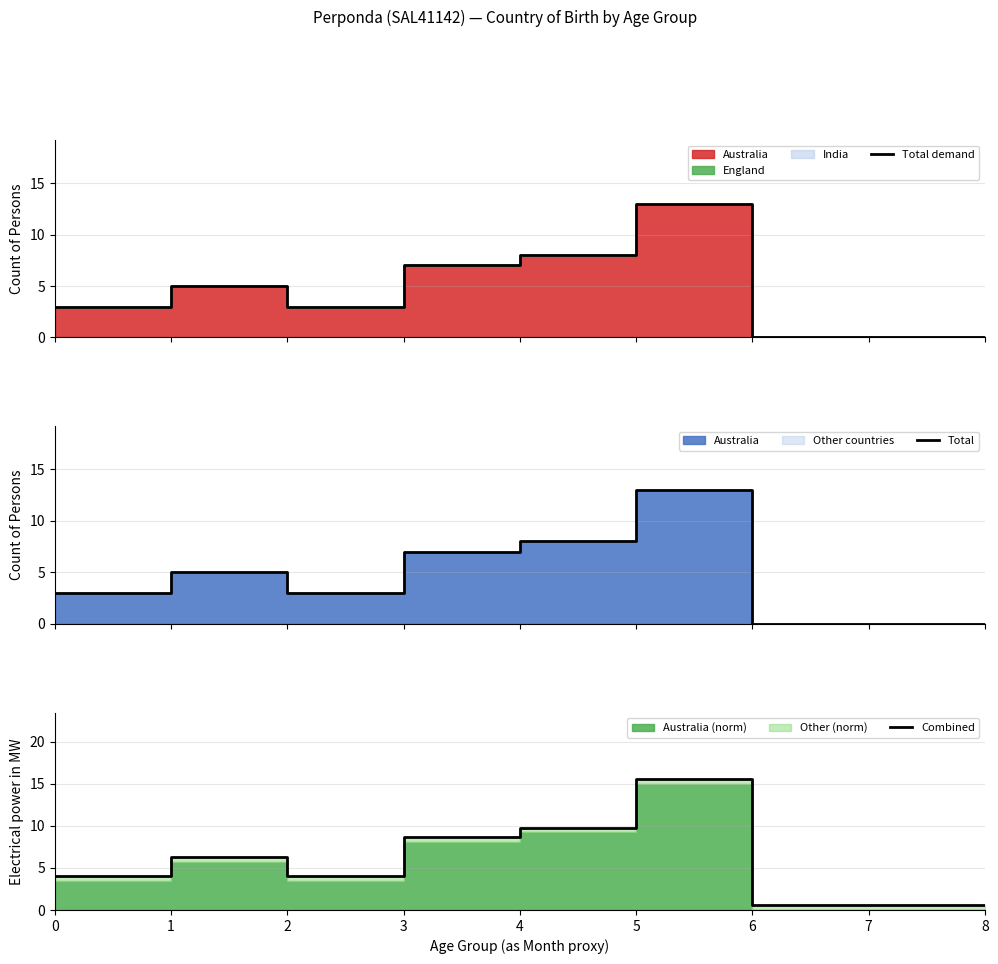

Rank the series at 2 from lowest to highest value.

Total demand, Total, Combined